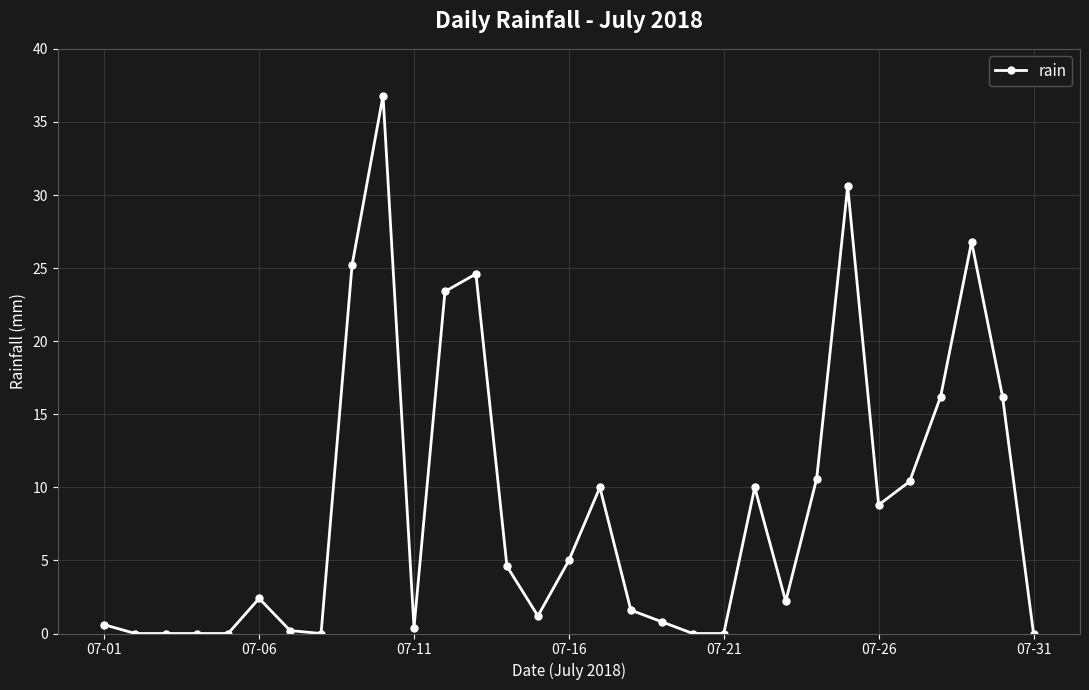

What is the value of the 10th point from the left?

36.8